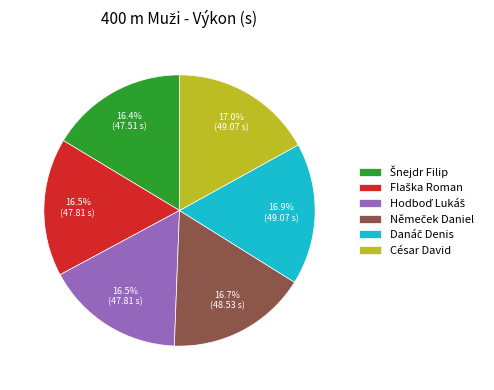

What portion of the pie excludes César David?

83.0%